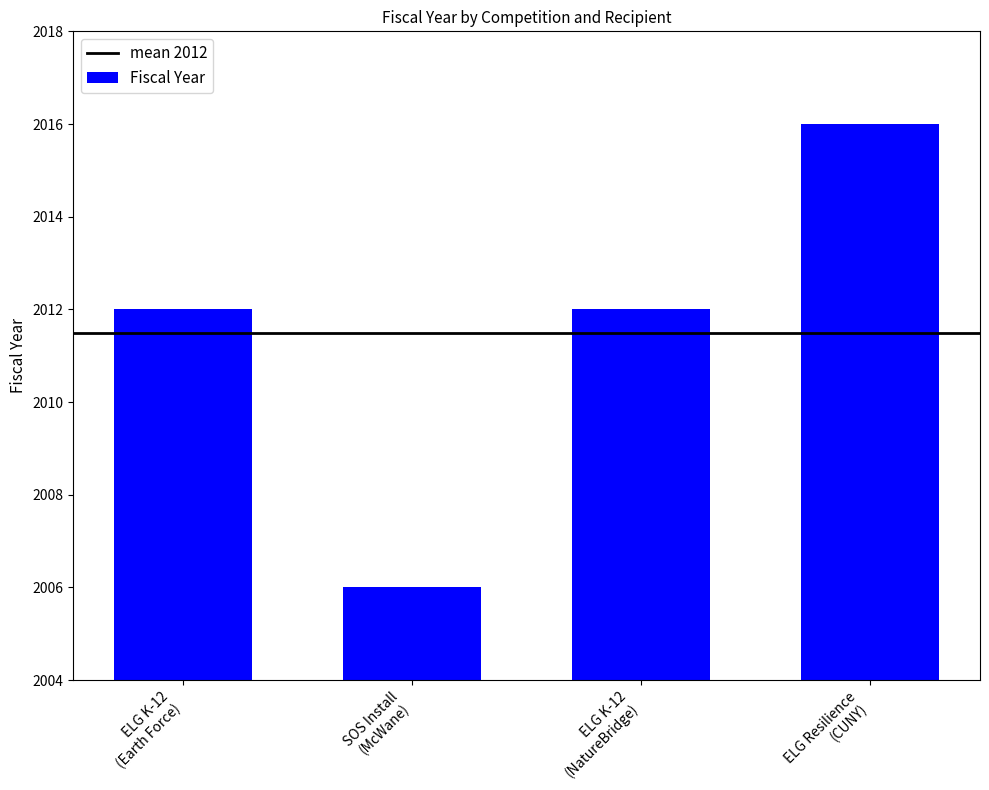

What is the value of the 3rd bar from the left?

2012